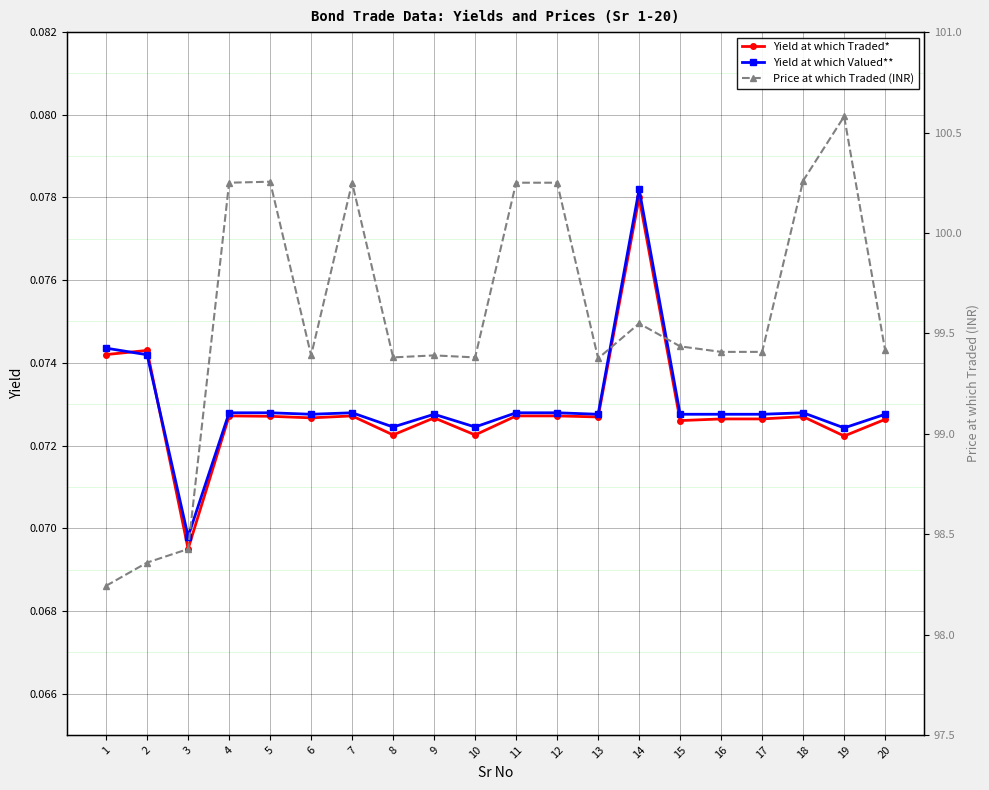

Which category has the lowest value across all series?

3